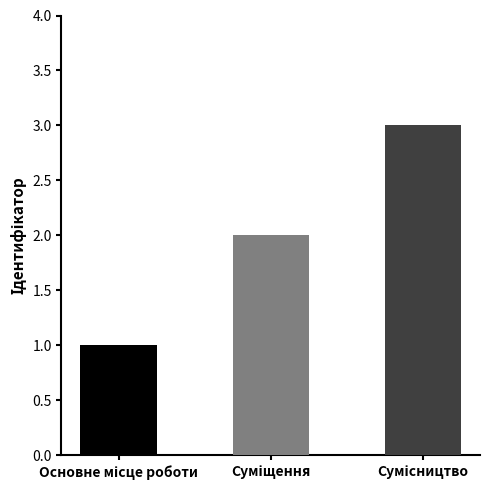

How many values are between 1 and 3?

3